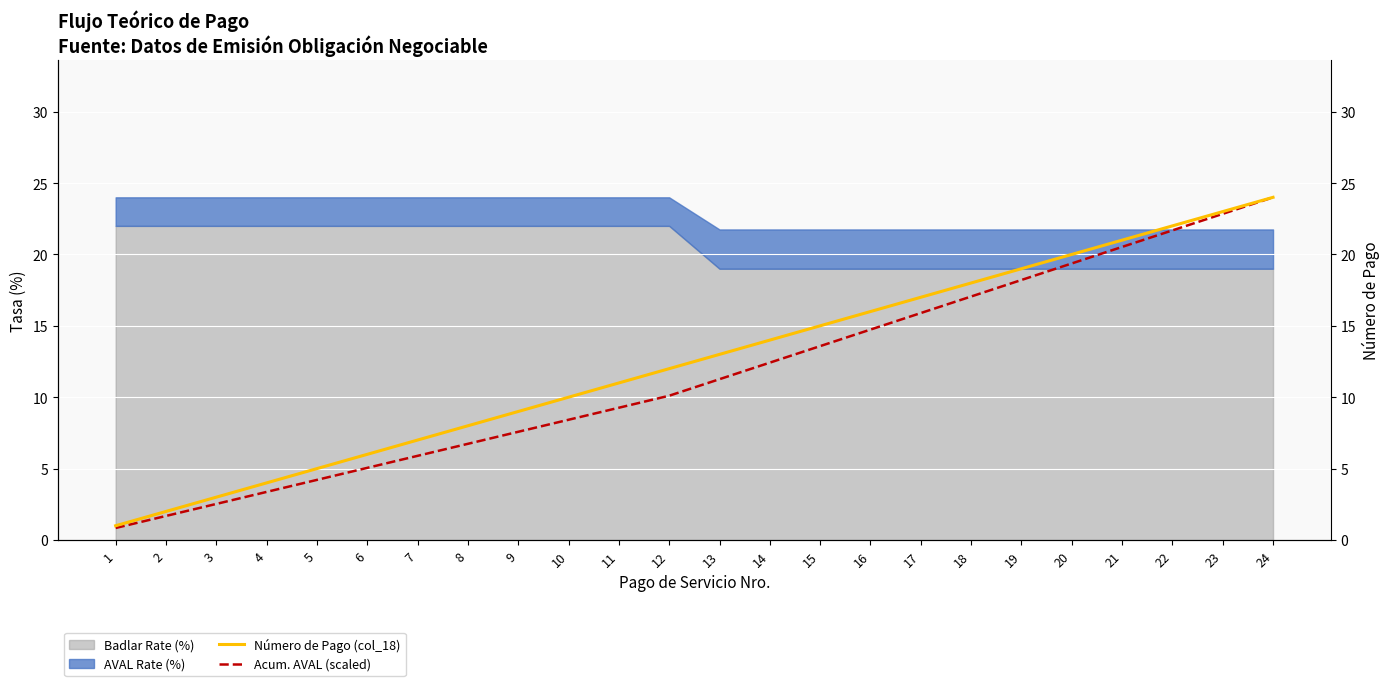

Which category has the highest value in the Número de Pago (col_18) series?

24